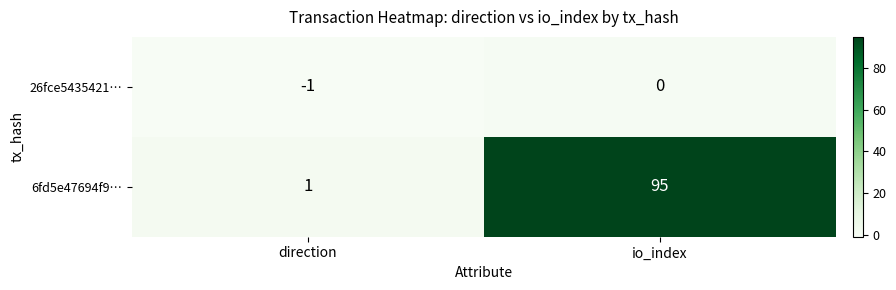

What is the sum of all 6fd5e47694f9… values?

96